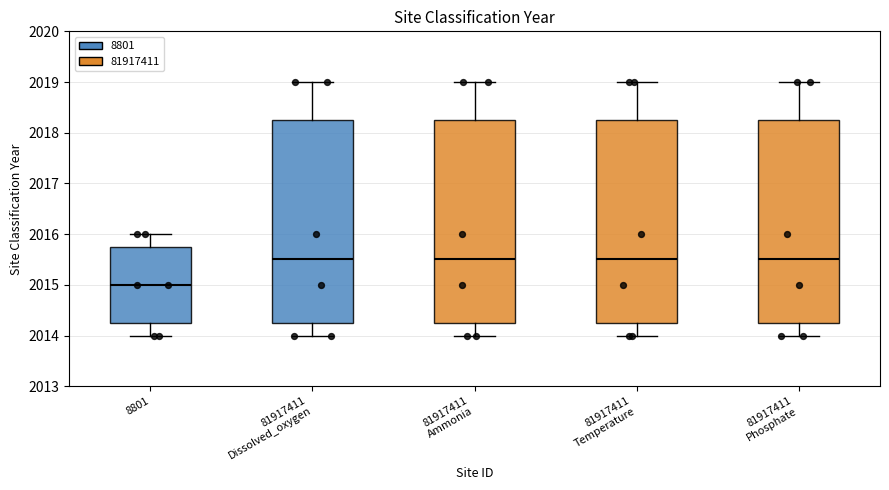

Reading left to right, read every box against the y-axis: the position of its median line, the range the box covers, and the ends of its whiskers. The values are not printed on the chart, so give them approximately, as read against the axis.

8801: median 2015.0, box 2014.3 to 2015.8, whiskers 2014.0 to 2016.0
81917411 Dissolved_oxygen: median 2015.5, box 2014.3 to 2018.3, whiskers 2014.0 to 2019.0
81917411 Ammonia: median 2015.5, box 2014.3 to 2018.3, whiskers 2014.0 to 2019.0
81917411 Temperature: median 2015.5, box 2014.3 to 2018.3, whiskers 2014.0 to 2019.0
81917411 Phosphate: median 2015.5, box 2014.3 to 2018.3, whiskers 2014.0 to 2019.0